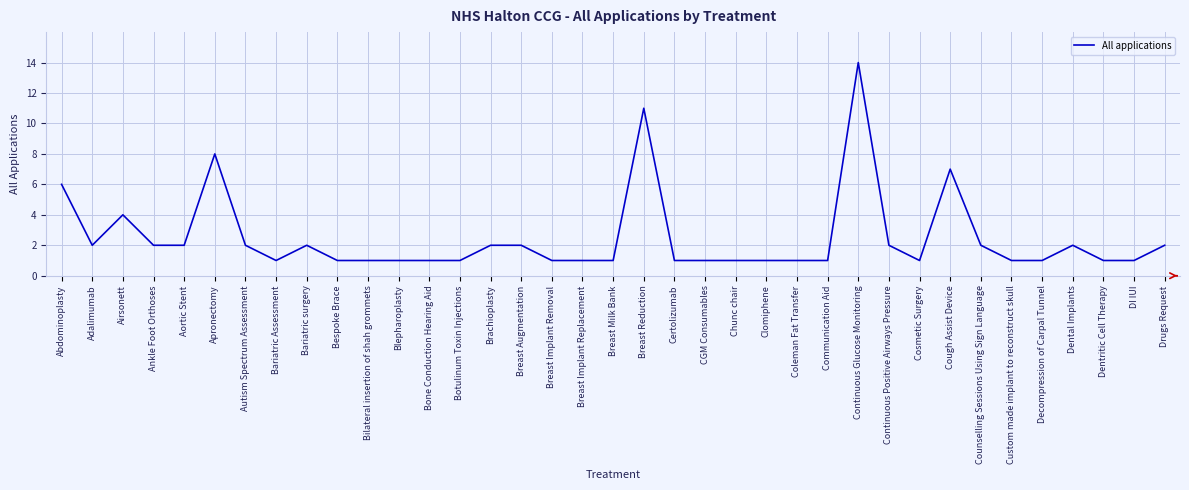

The chart shows a value of 3 at Dental Implants. True or false?

False